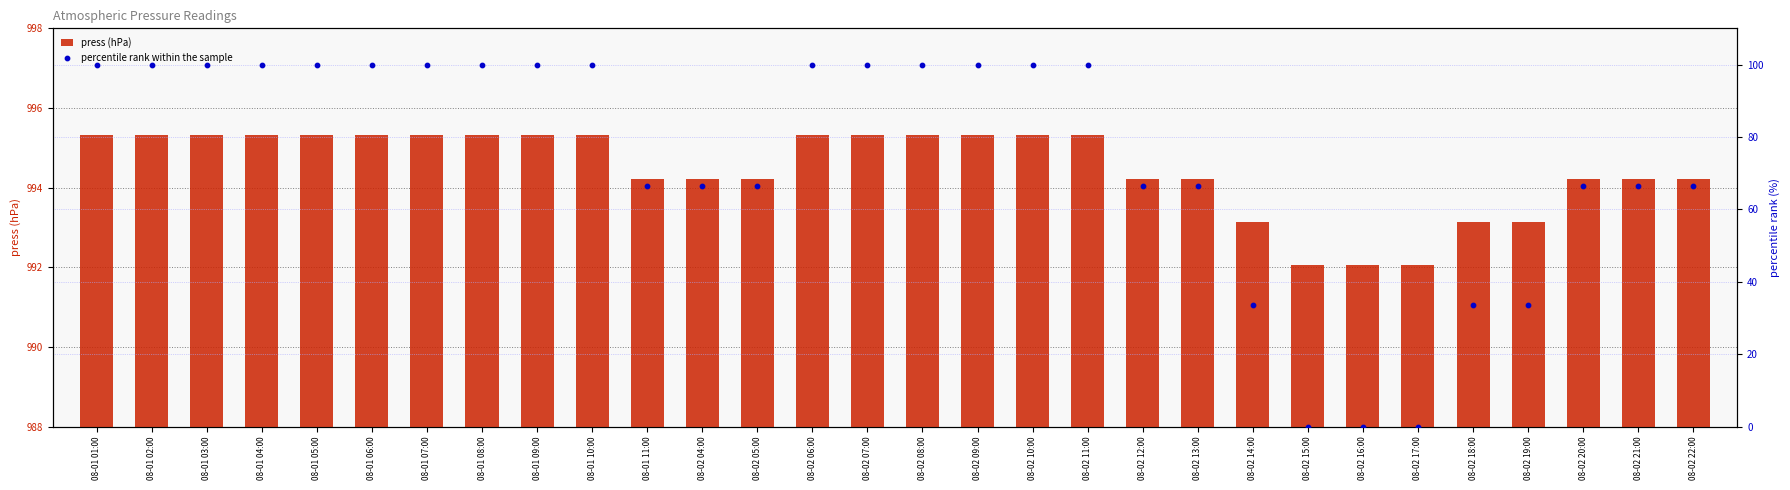

What is the total value across all series at 08-02 19:00?

1026.6